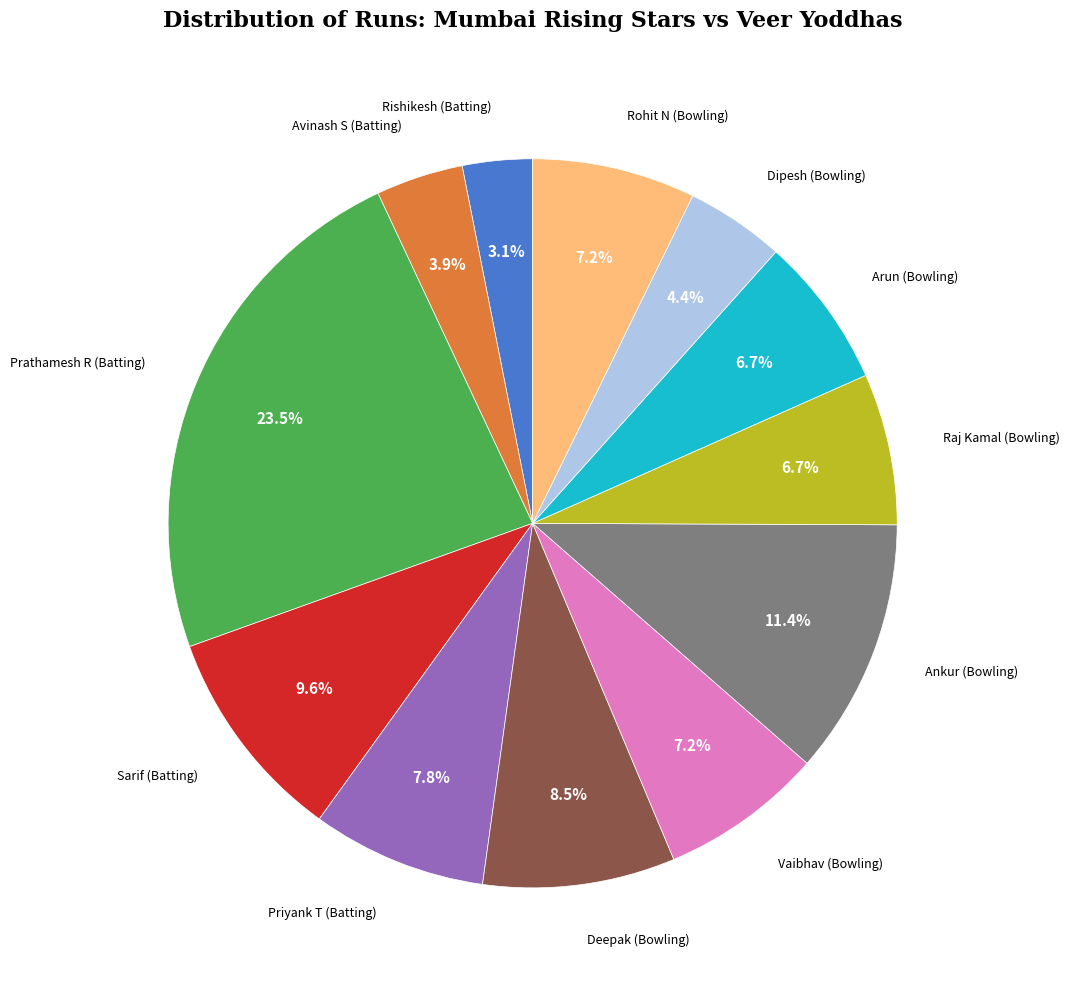

Is there a majority slice in this chart?

No